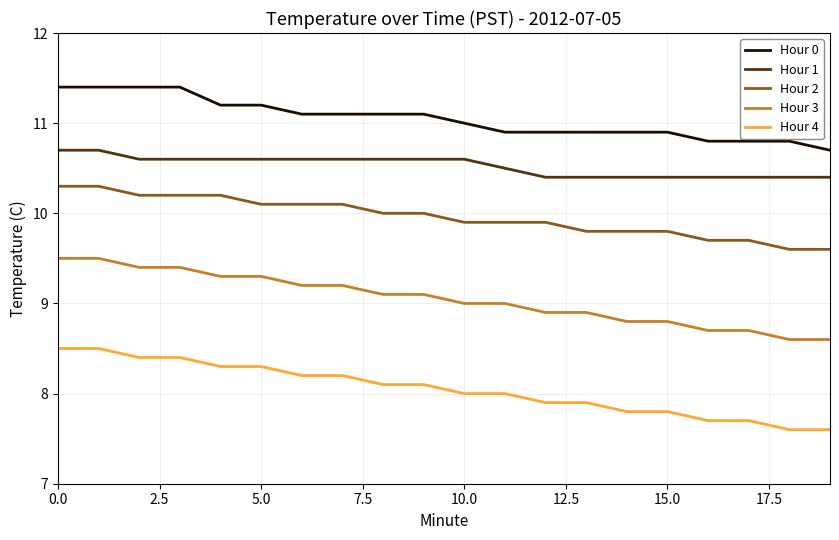

What is the average value of the Hour 3 series?

9.1